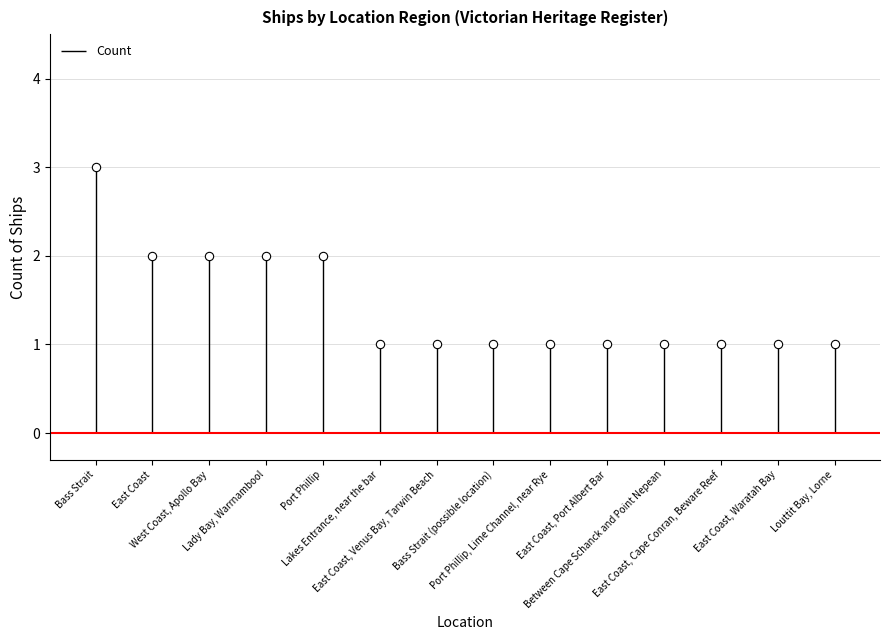

What is the value of the 3rd point from the left?

2